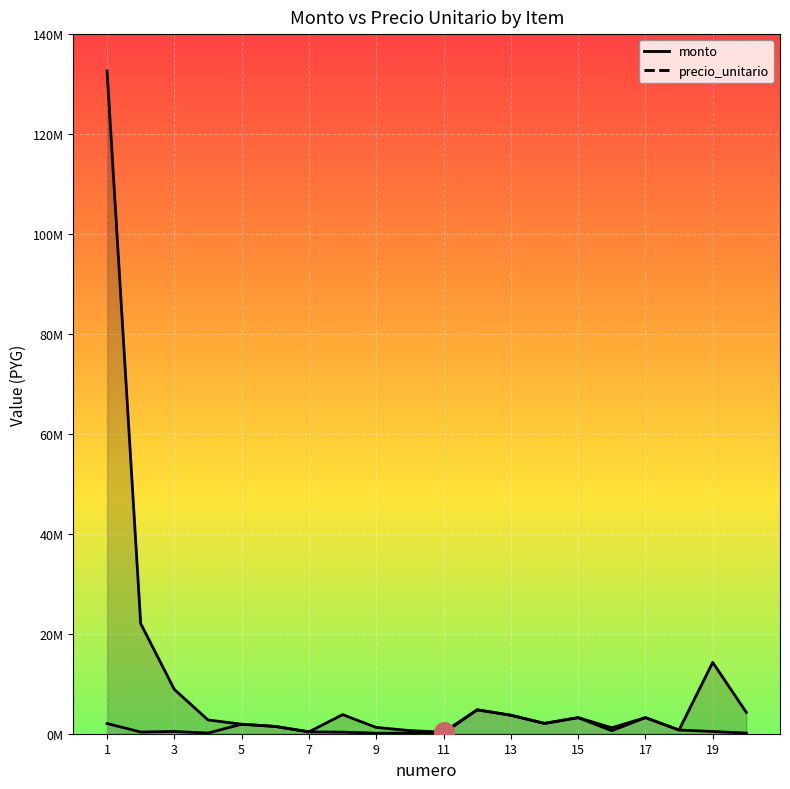

Is the value of precio_unitario at 13 greater than the value of monto at 5?

Yes